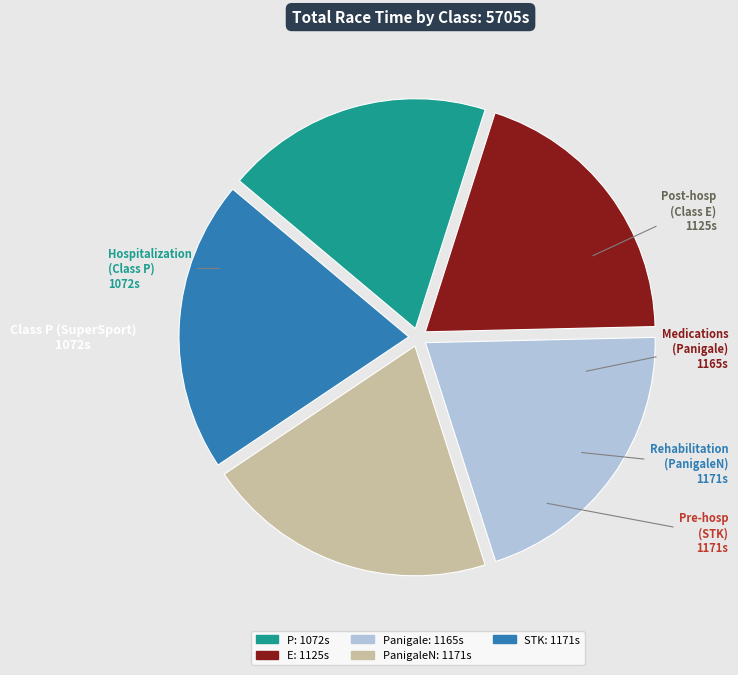

How many slices are in this pie chart?

5